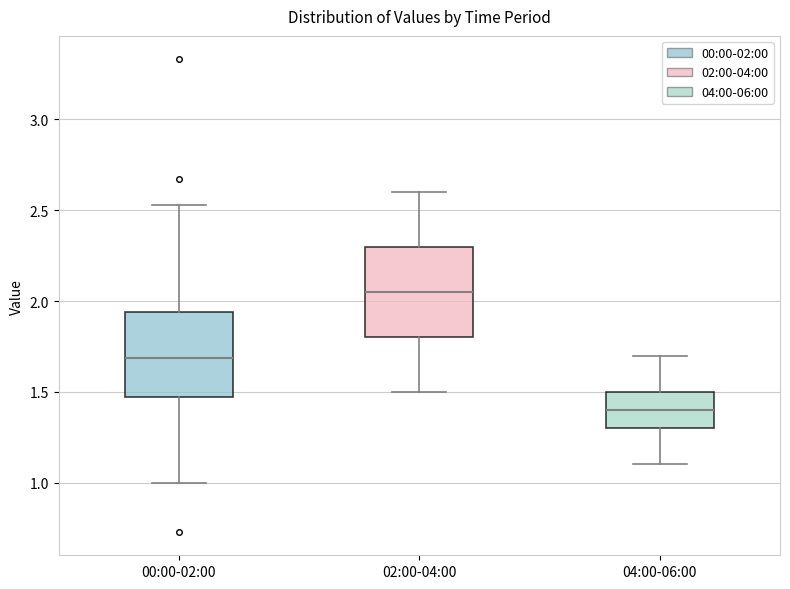

Reading left to right, read every box against the y-axis: the position of its median line, the range the box covers, and the ends of its whiskers. The values are not printed on the chart, so give them approximately, as read against the axis.

00:00-02:00: median 1.70, box 1.45 to 1.95, whiskers 1.00 to 2.55
02:00-04:00: median 2.05, box 1.80 to 2.30, whiskers 1.50 to 2.60
04:00-06:00: median 1.40, box 1.30 to 1.50, whiskers 1.10 to 1.70